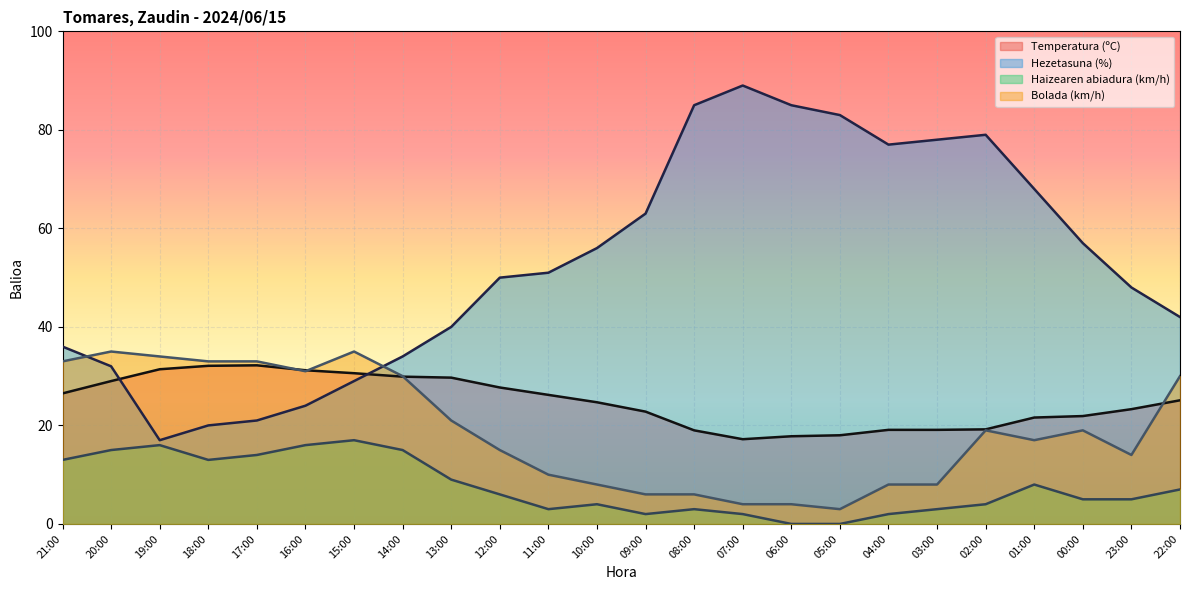

Between 19:00 and 10:00, which series saw the biggest shift?

Hezetasuna (%)